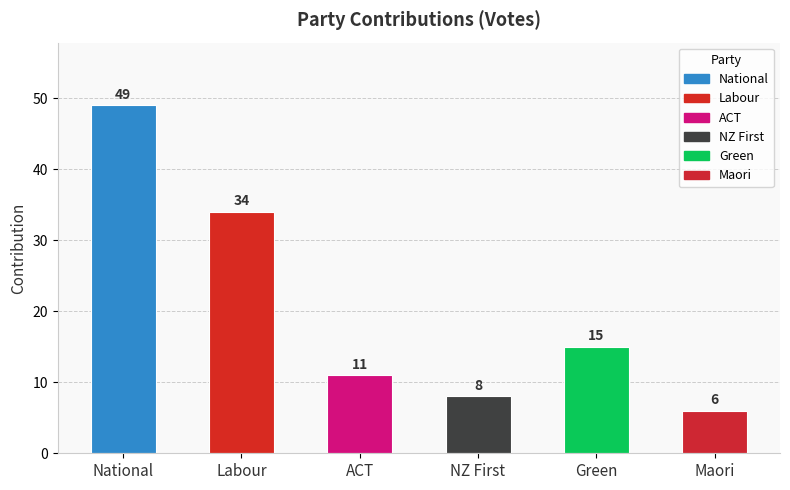

Reading right to left, extract all data points from this chart.

Maori=6	Green=15	NZ First=8	ACT=11	Labour=34	National=49